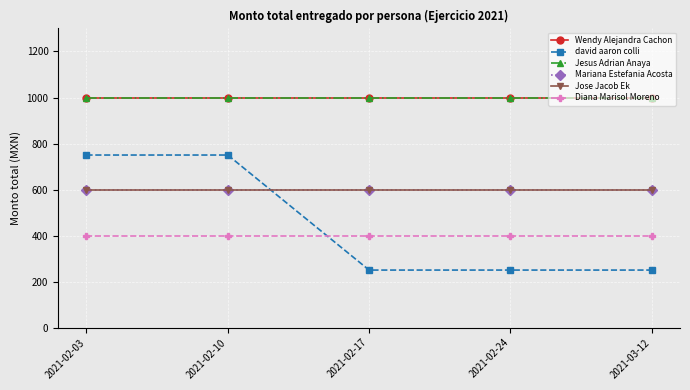

What is the label of the 3rd point from the right?

2021-02-17